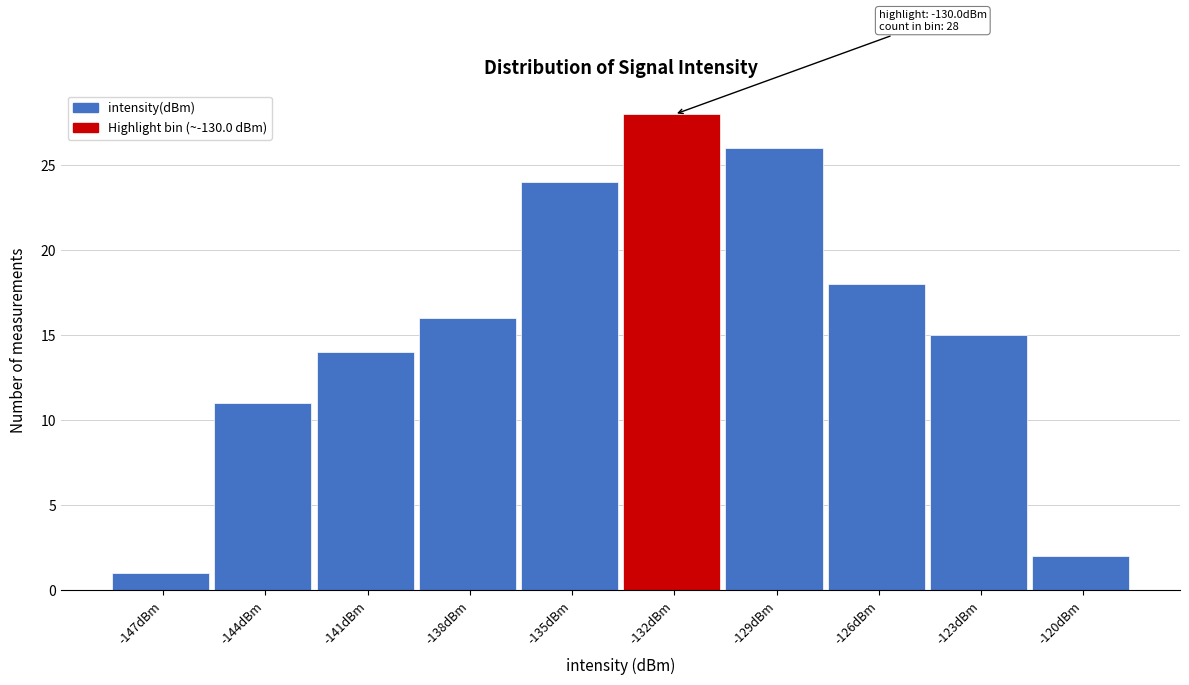

Reading left to right, transcribe all the data shown in this chart.

-147dBm=1	-144dBm=11	-141dBm=14	-138dBm=16	-135dBm=24	-132dBm=28	-129dBm=26	-126dBm=18	-123dBm=15	-120dBm=2